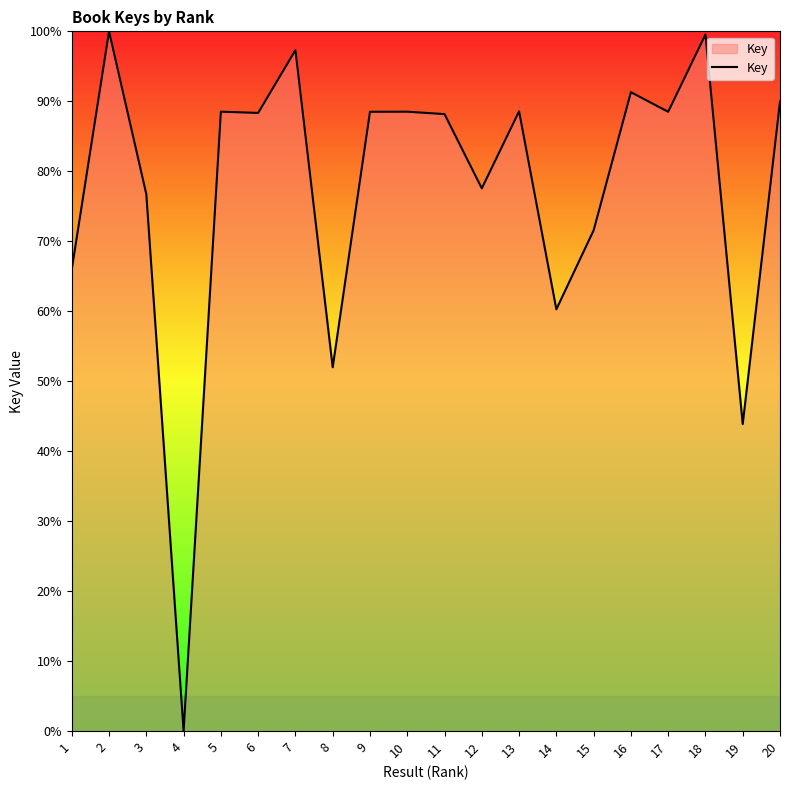

Where is the data nearest to the value 50?

8